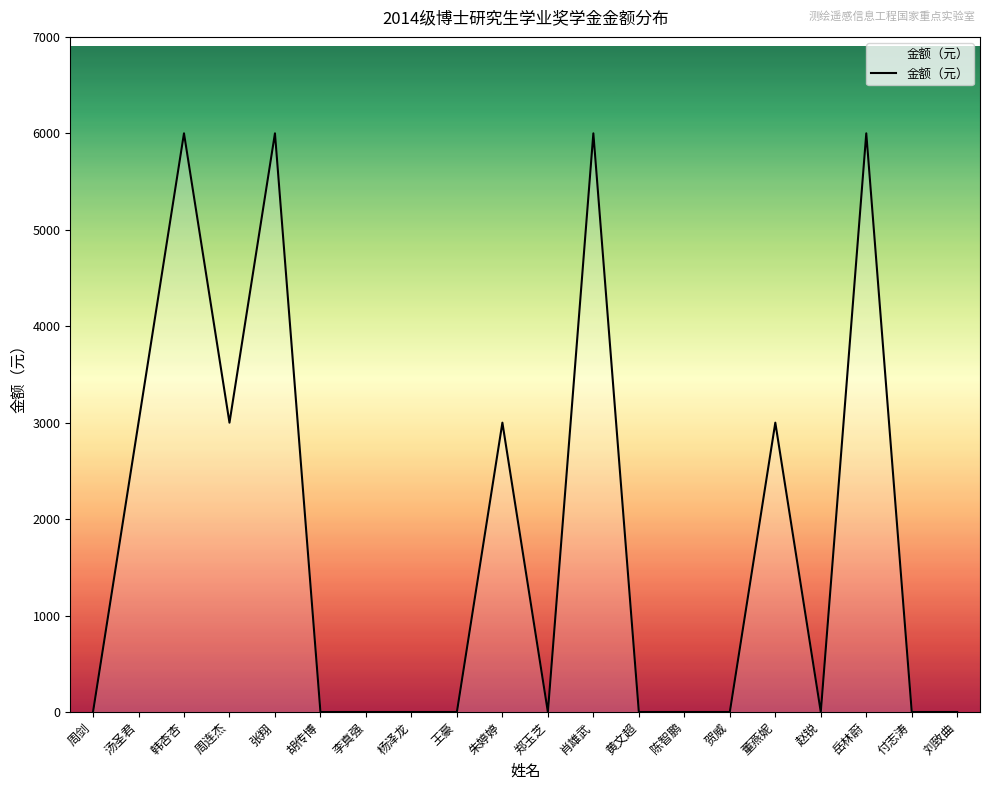

True or false: there are more than 2 points higher than both neighbors.

True